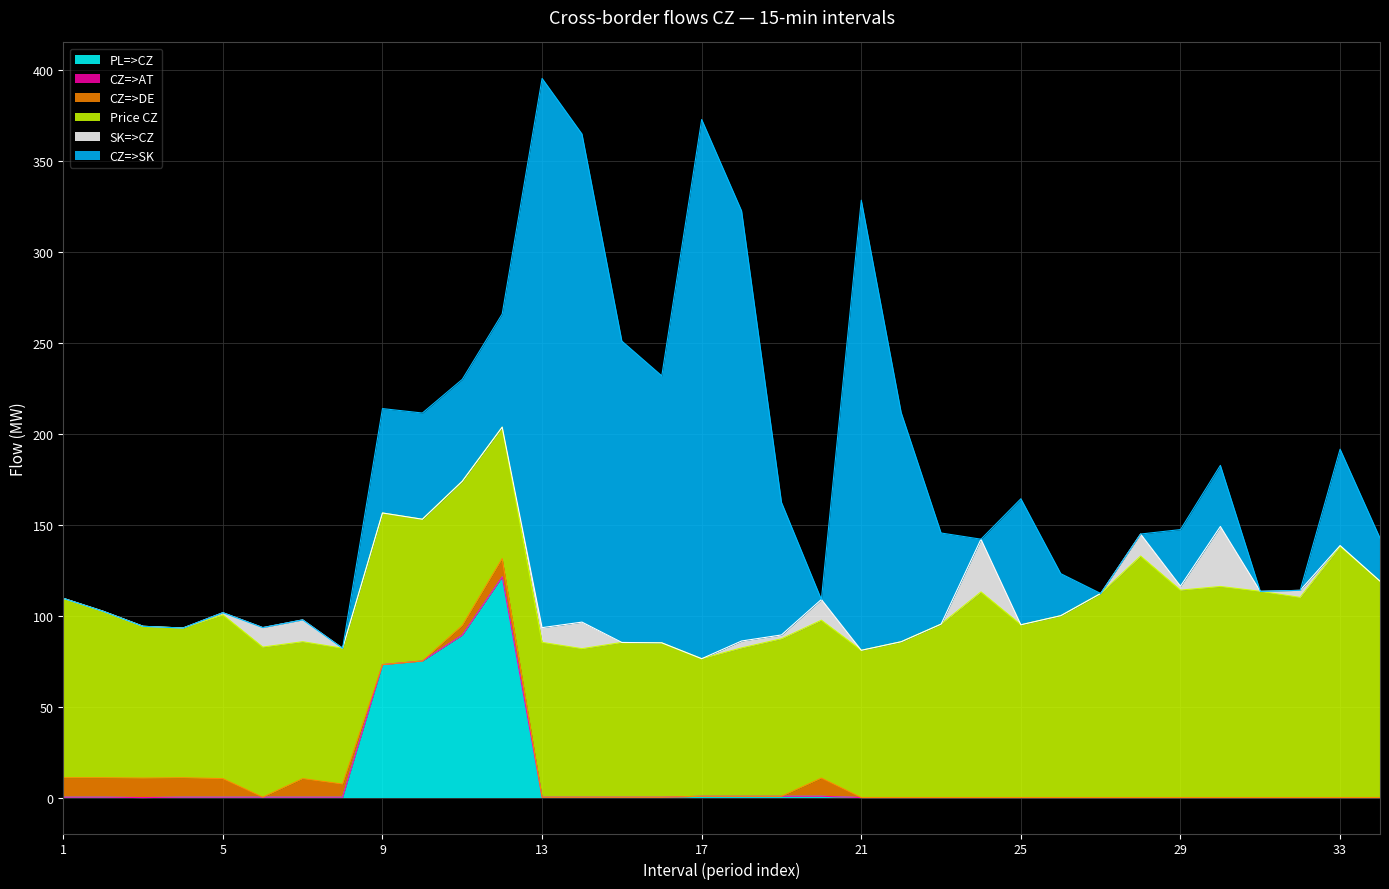

What is the maximum value for CZ=>DE?

10.7